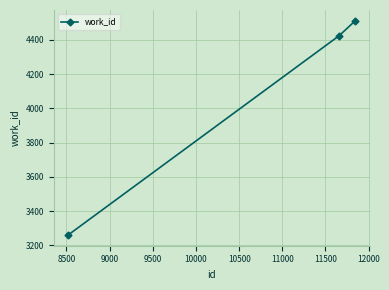

What is the value of the 2nd point from the left?

4425